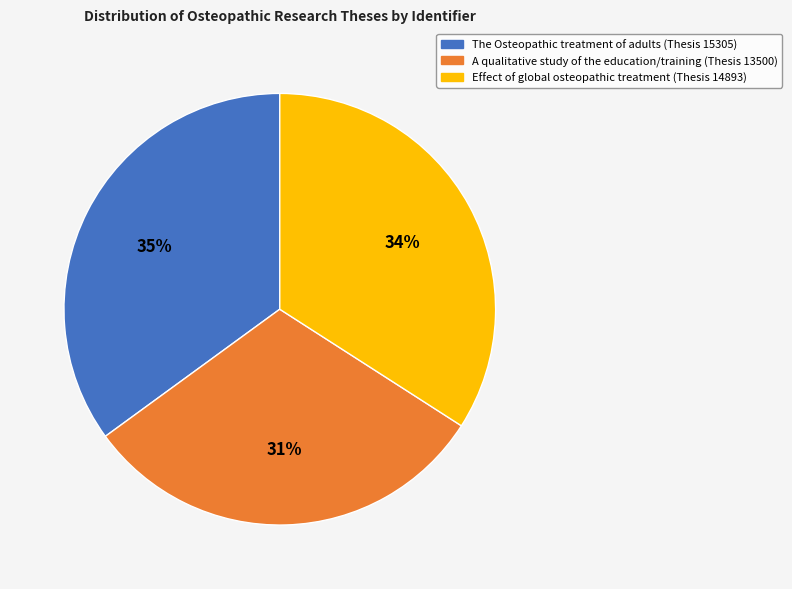

To the nearest percent, what percentage of the pie is Effect of global osteopathic treatment (Thesis 14893)?

34%